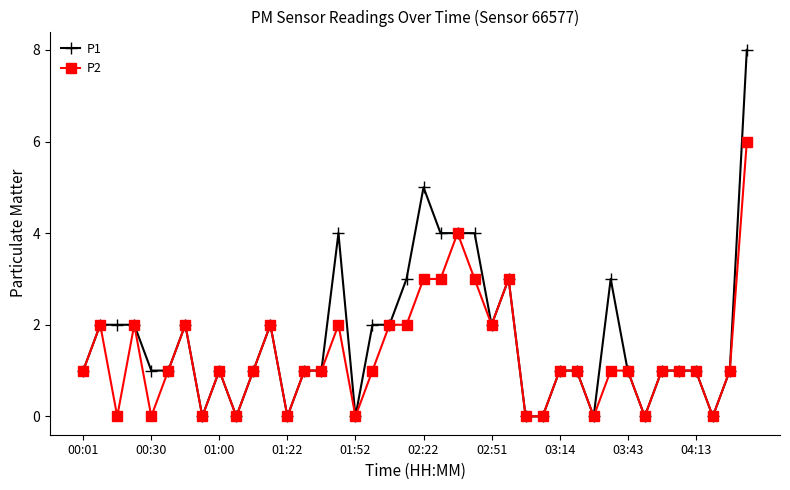

Rank the series by their average value, from highest to lowest.

P1, P2